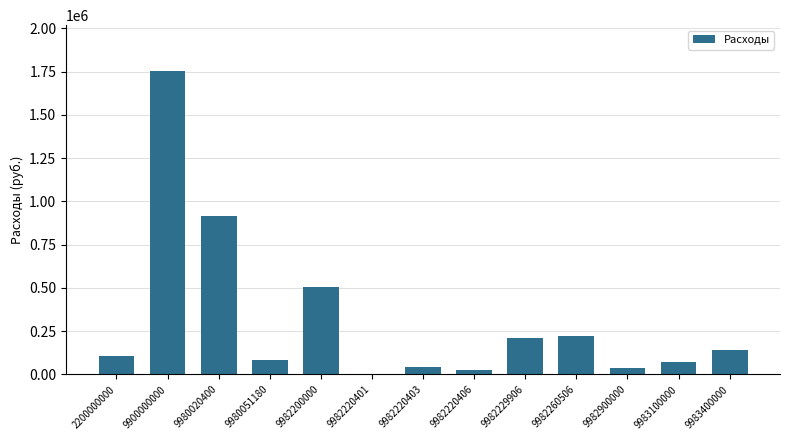

What is the ratio of the value at 9982260506 to the value at 9982229906?

1.0